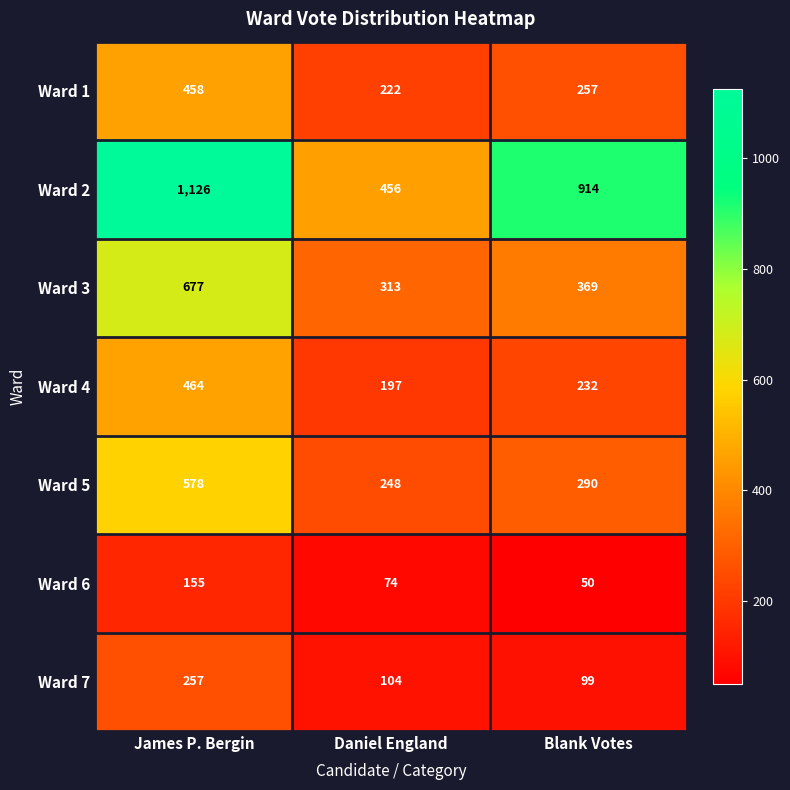

Reading left to right, extract all data points from this chart.

Ward 1: James P. Bergin=458	Daniel England=222	Blank Votes=257
Ward 2: James P. Bergin=1126	Daniel England=456	Blank Votes=914
Ward 3: James P. Bergin=677	Daniel England=313	Blank Votes=369
Ward 4: James P. Bergin=464	Daniel England=197	Blank Votes=232
Ward 5: James P. Bergin=578	Daniel England=248	Blank Votes=290
Ward 6: James P. Bergin=155	Daniel England=74	Blank Votes=50
Ward 7: James P. Bergin=257	Daniel England=104	Blank Votes=99